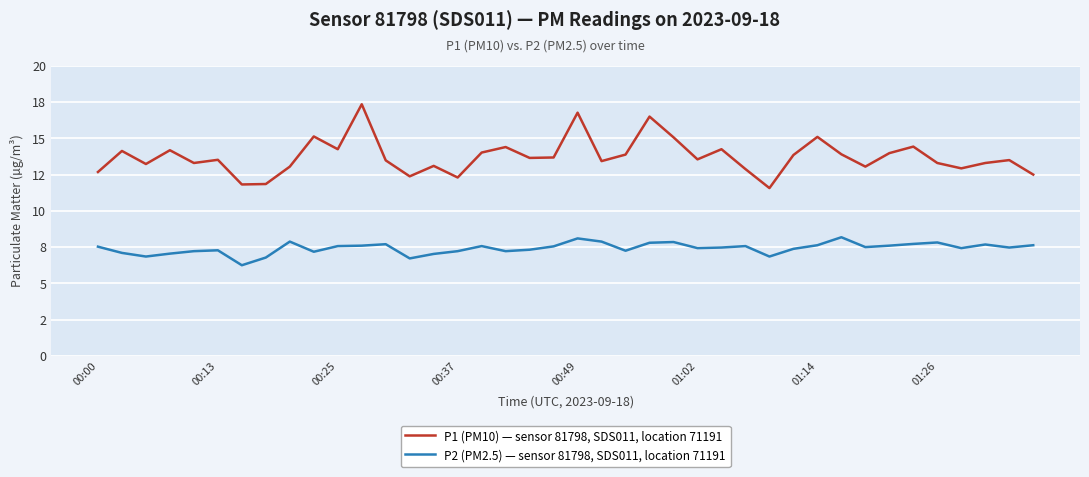

What are all the series names shown in the legend?

P1 (PM10) — sensor 81798, SDS011, location 71191, P2 (PM2.5) — sensor 81798, SDS011, location 71191